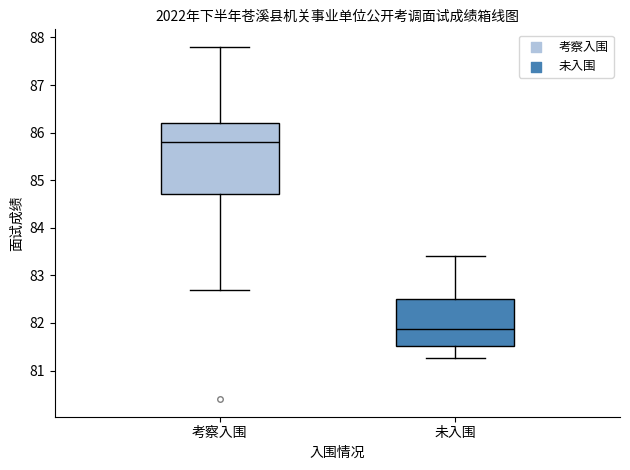

Reading left to right, transcribe this box plot: for each box, give where its median line is, the range the box spans, and where its two whiskers end, as read against the y-axis. The values are not printed on the chart, so give them approximately, as read against the axis.

考察入围: median 85.8, box 84.7 to 86.2, whiskers 82.7 to 87.8
未入围: median 81.9, box 81.5 to 82.5, whiskers 81.3 to 83.4